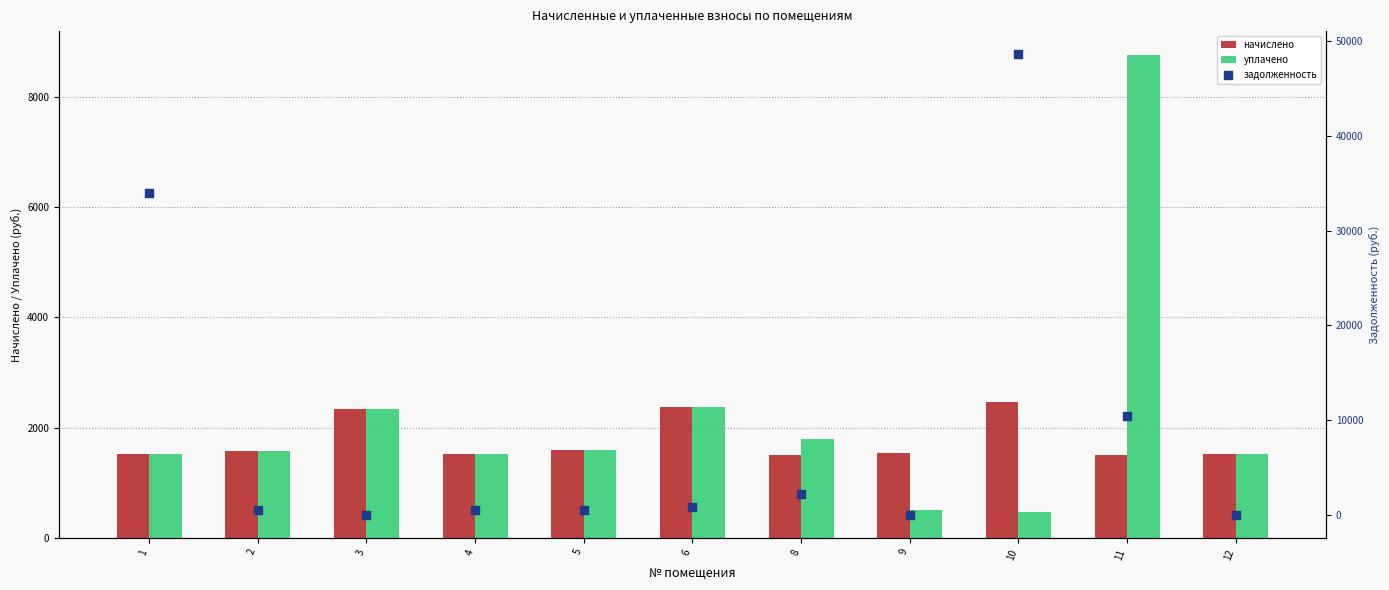

What are all the series names shown in the legend?

начислено, уплачено, задолженность